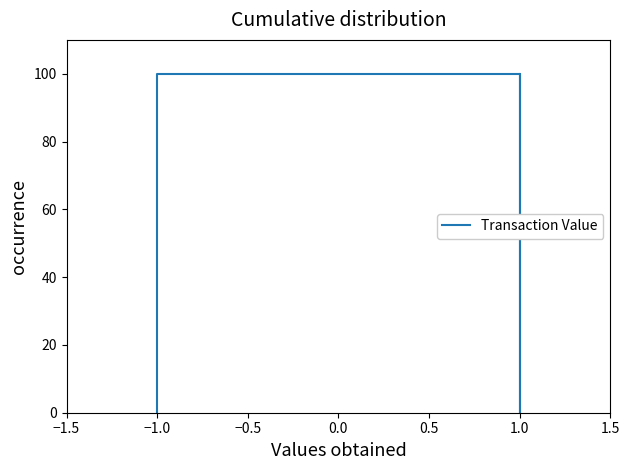

The value at 1.0 is 100. True or false?

True